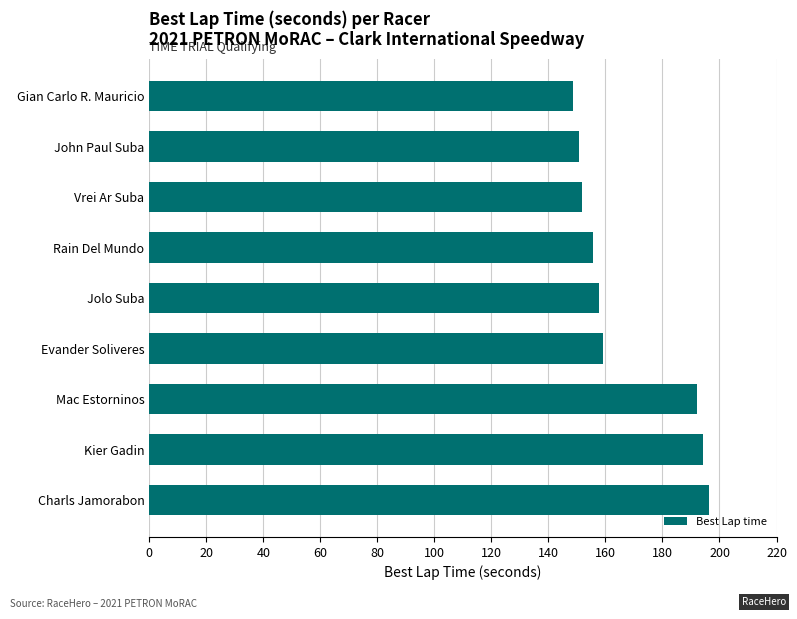

What is the ratio of the value at Gian Carlo R. Mauricio to the value at John Paul Suba?

1.0